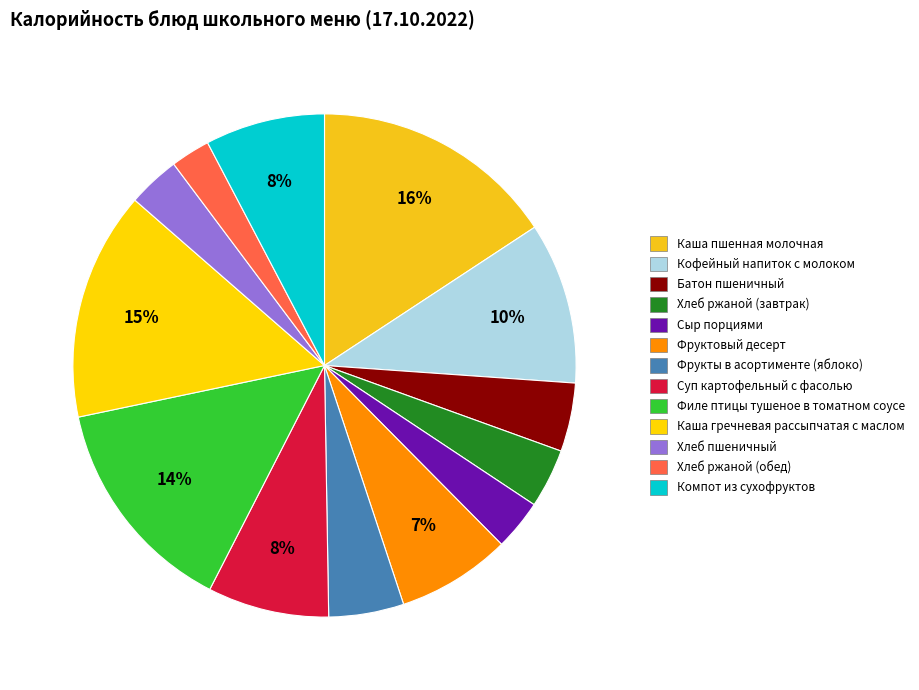

Is there a majority slice in this chart?

No